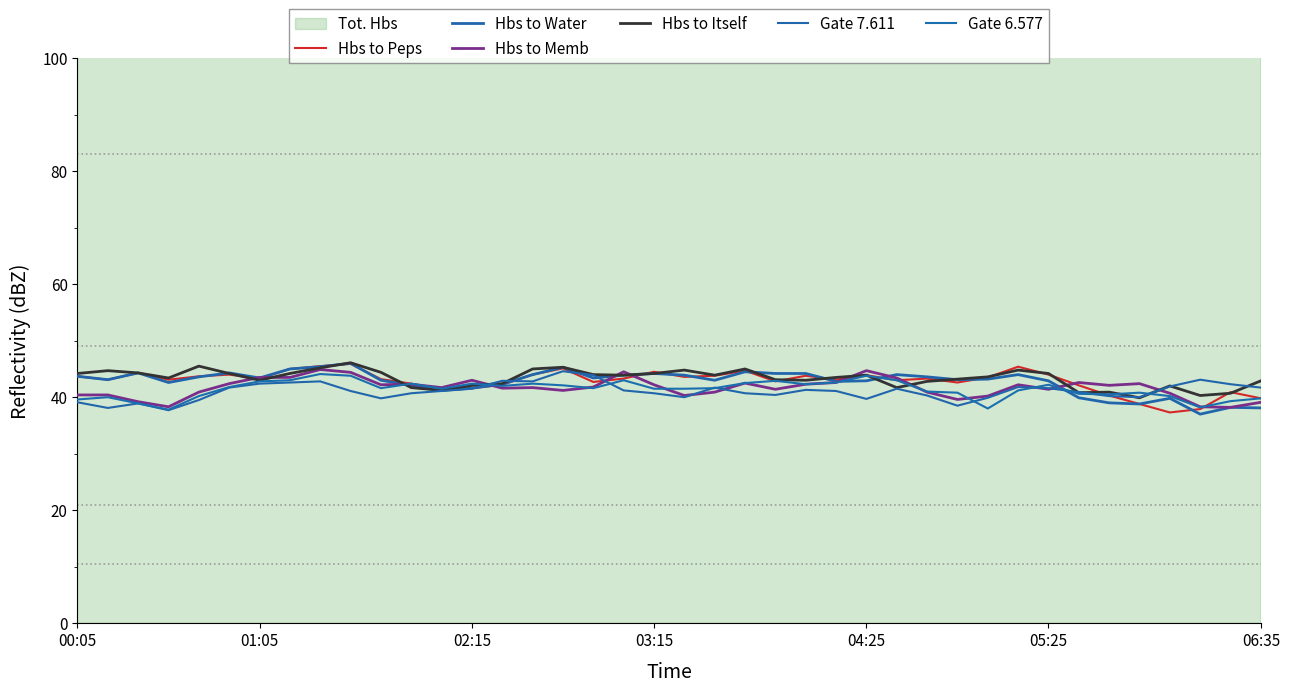

What is the difference between the Hbs to Water values at 20 and 30?

0.7